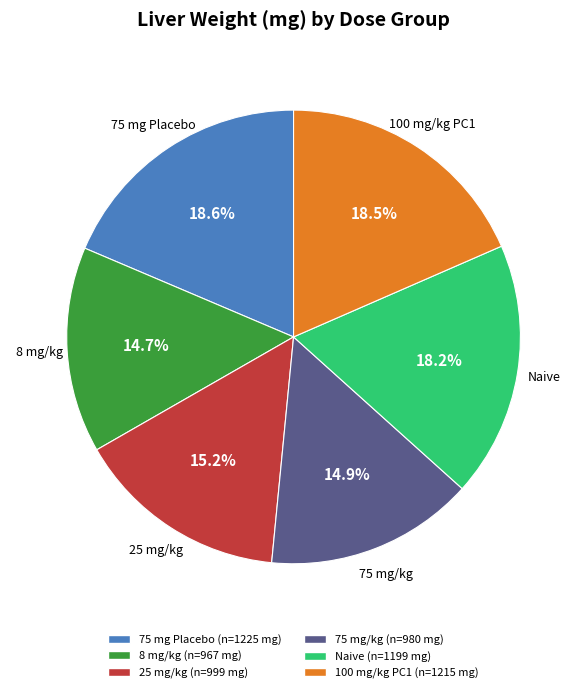

Which has a higher value, Naive or 8 mg/kg?

Naive